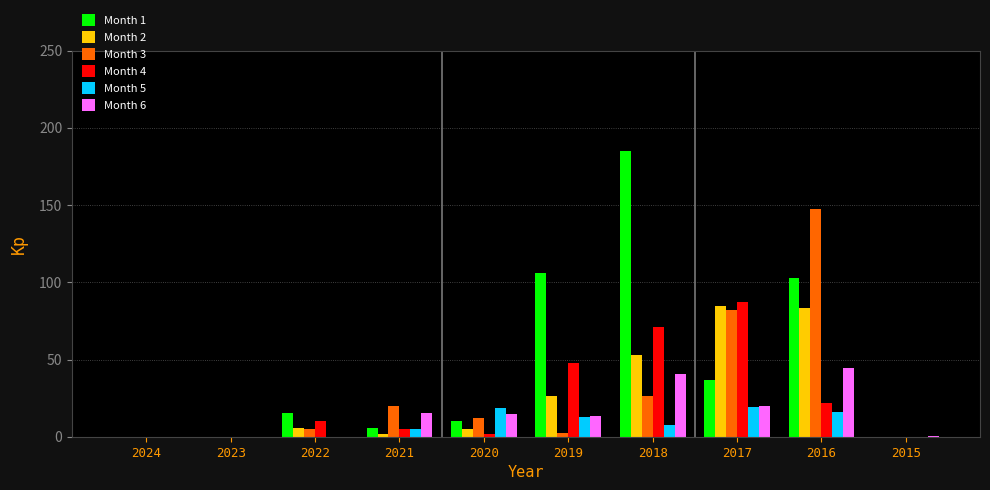

At which category does the chart reach its peak across all series?

2018